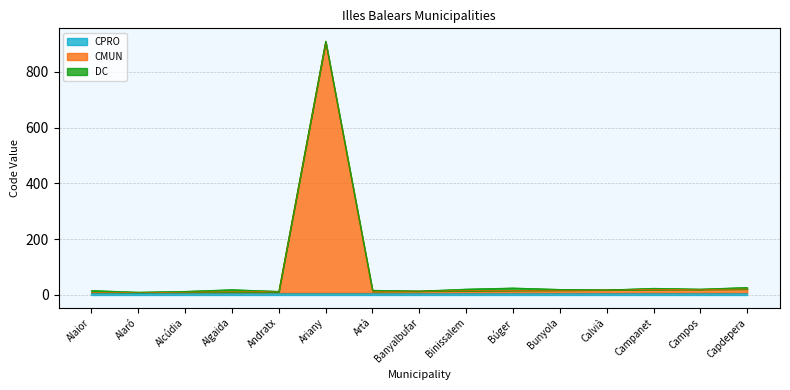

How many data points does each series have?

15